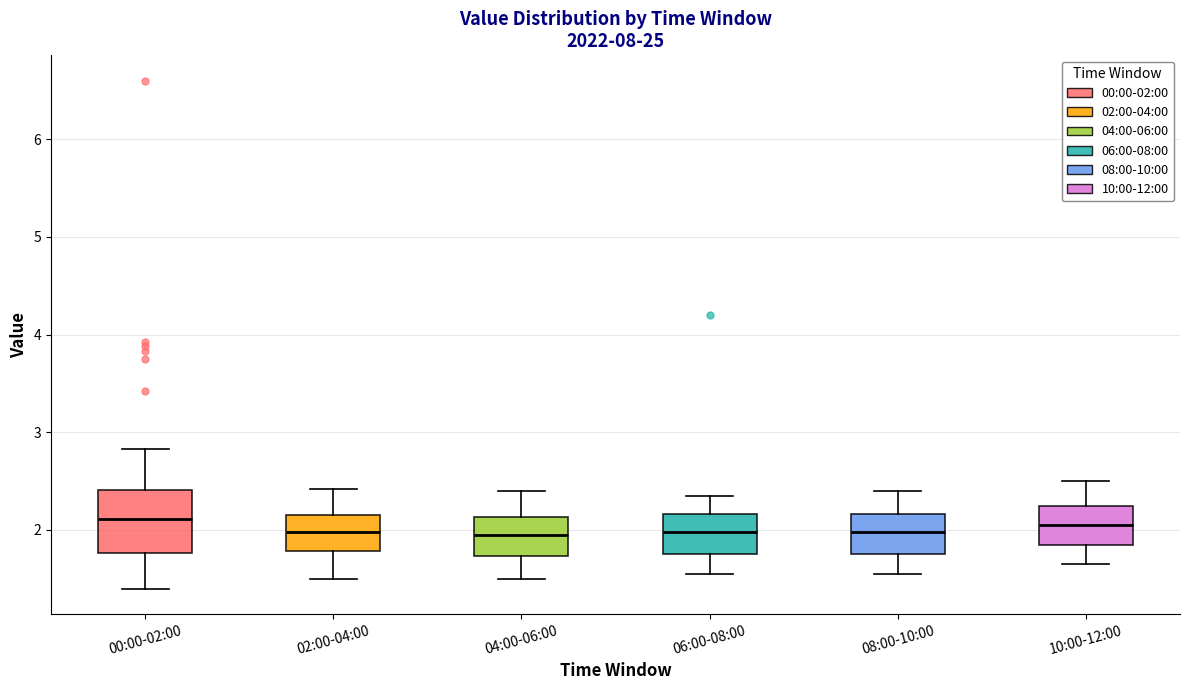

Where is the upper edge of the box for 10:00-12:00 on the y-axis? The values are not printed on the chart, so give them approximately, as read against the axis.

2.3